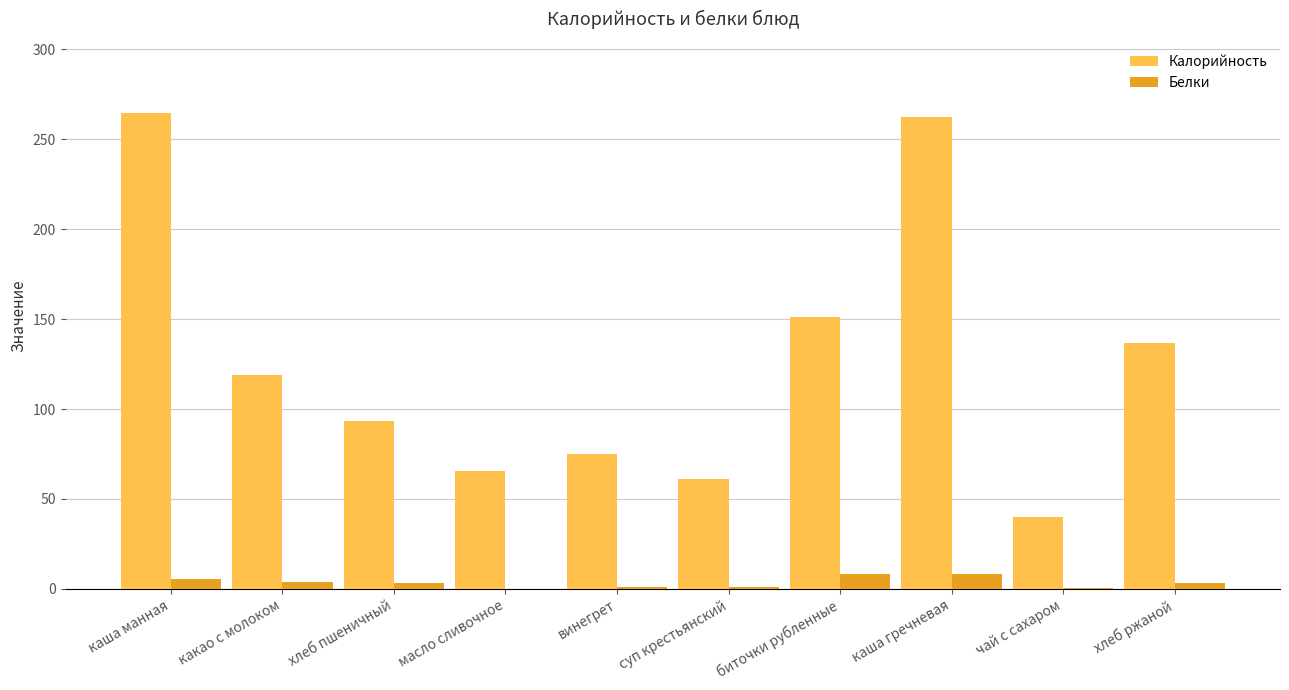

What is the highest value of the Белки series?

8.3